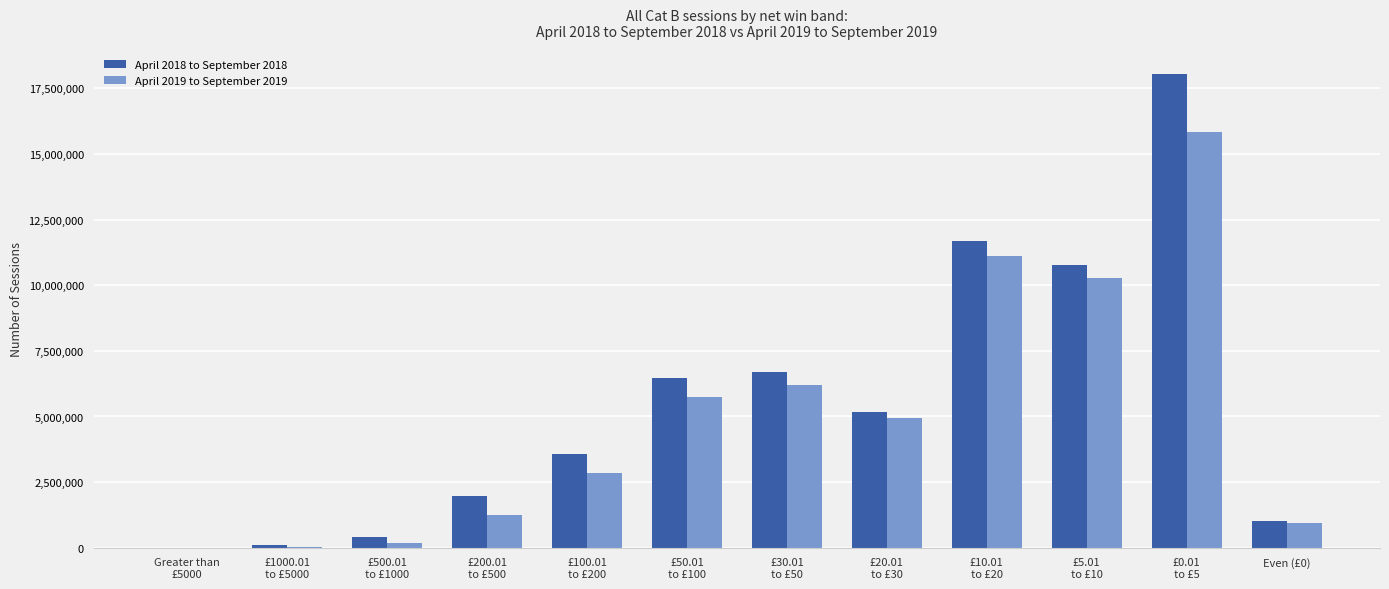

The value of April 2018 to September 2018 at Even (£0) is 1669681. True or false?

False